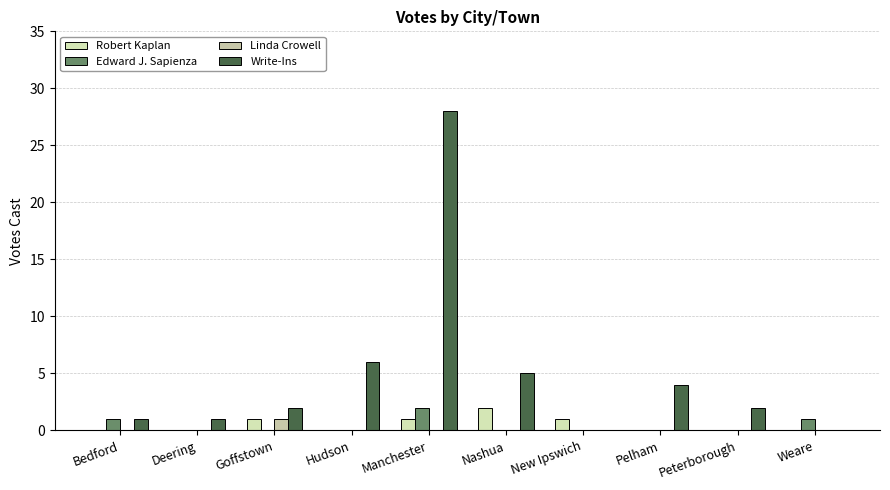

What is the highest value of the Linda Crowell series?

1